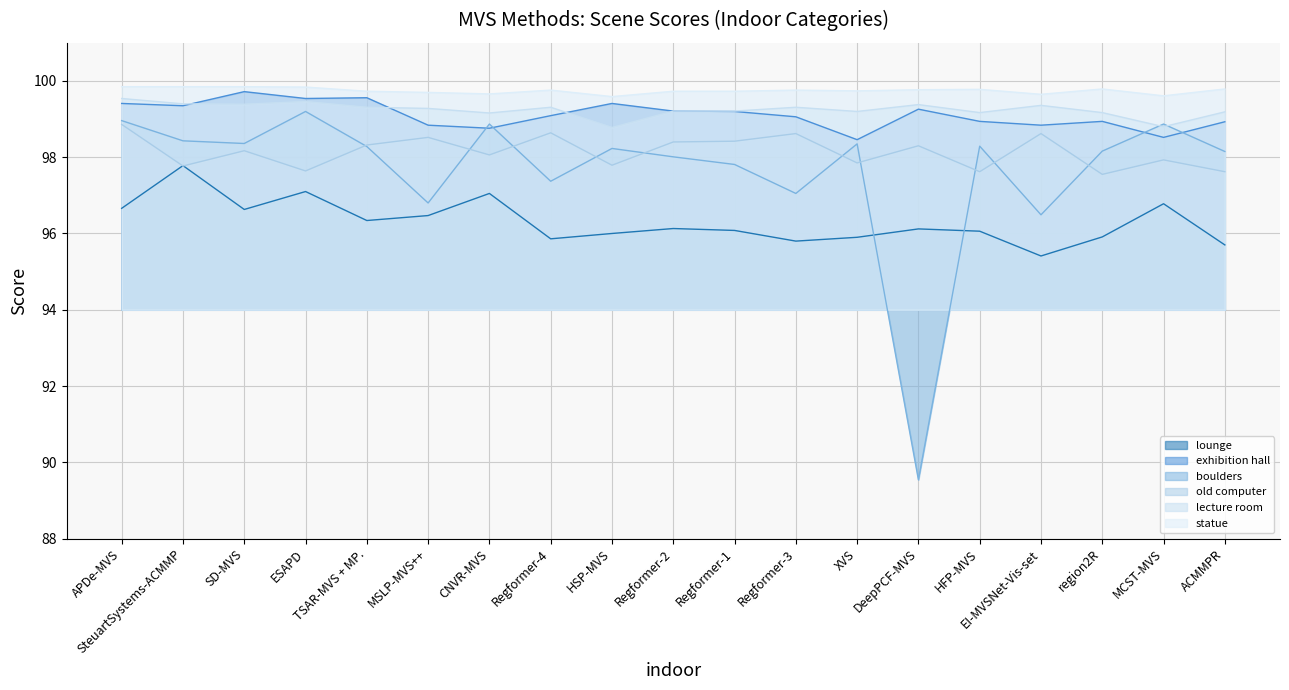

Reading left to right, list all the values displayed in this chart.

lounge: 96.7	97.8	96.6	97.1	96.3	96.5	97.0	95.9	96.0	96.1	96.1	95.8	95.9	96.1	96.1	95.4	95.9	96.8	95.7
exhibition hall: 99.4	99.3	99.7	99.5	99.6	98.8	98.8	99.1	99.4	99.2	99.2	99.1	98.5	99.3	98.9	98.8	98.9	98.5	98.9
boulders: 99.0	98.4	98.4	99.2	98.3	96.8	98.9	97.4	98.2	98.0	97.8	97.0	98.3	89.5	98.3	96.5	98.2	98.9	98.2
old computer: 98.9	97.8	98.2	97.6	98.3	98.5	98.1	98.6	97.8	98.4	98.4	98.6	97.8	98.3	97.6	98.6	97.5	97.9	97.6
lecture room: 99.5	99.4	99.4	99.5	99.3	99.3	99.2	99.3	98.8	99.2	99.2	99.3	99.2	99.4	99.2	99.4	99.2	98.8	99.2
statue: 99.8	99.8	99.8	99.8	99.7	99.7	99.7	99.8	99.6	99.7	99.7	99.8	99.7	99.8	99.8	99.7	99.8	99.6	99.8